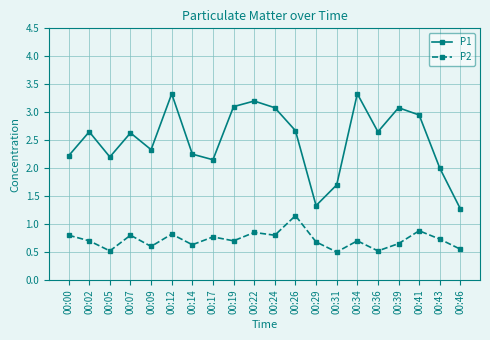

Between 00:39 and 00:41, which series saw the biggest shift?

P2